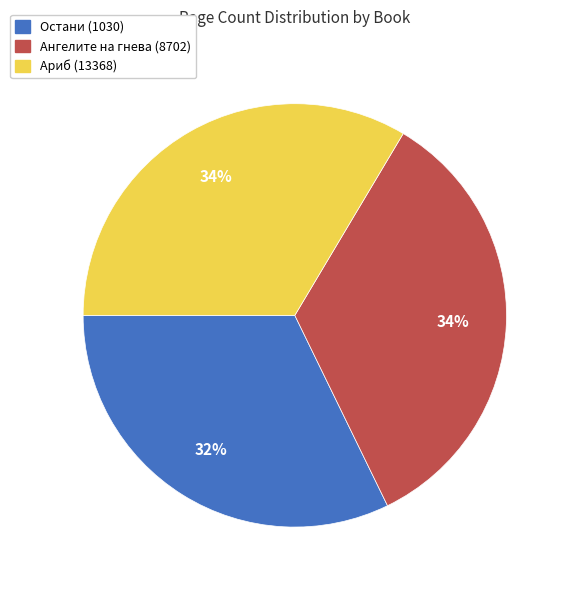

True or false: Ариб (13368) accounts for 34% of the total.

True